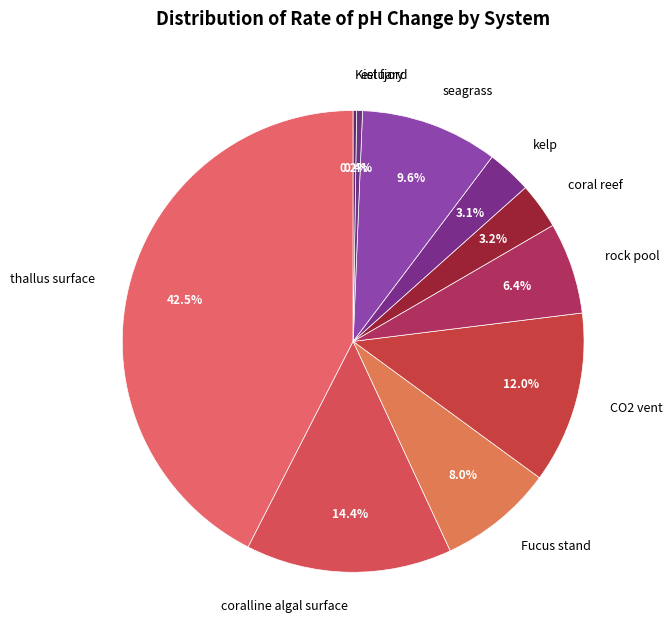

What percentage is NOT represented by seagrass?

90.4%